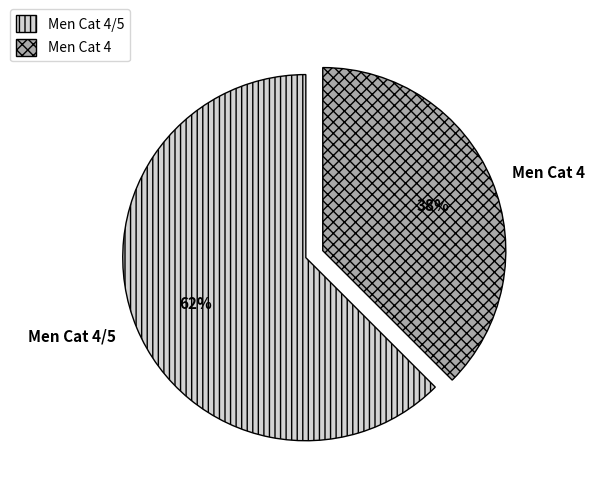

Between Men Cat 4/5 and Men Cat 4, which is larger?

Men Cat 4/5